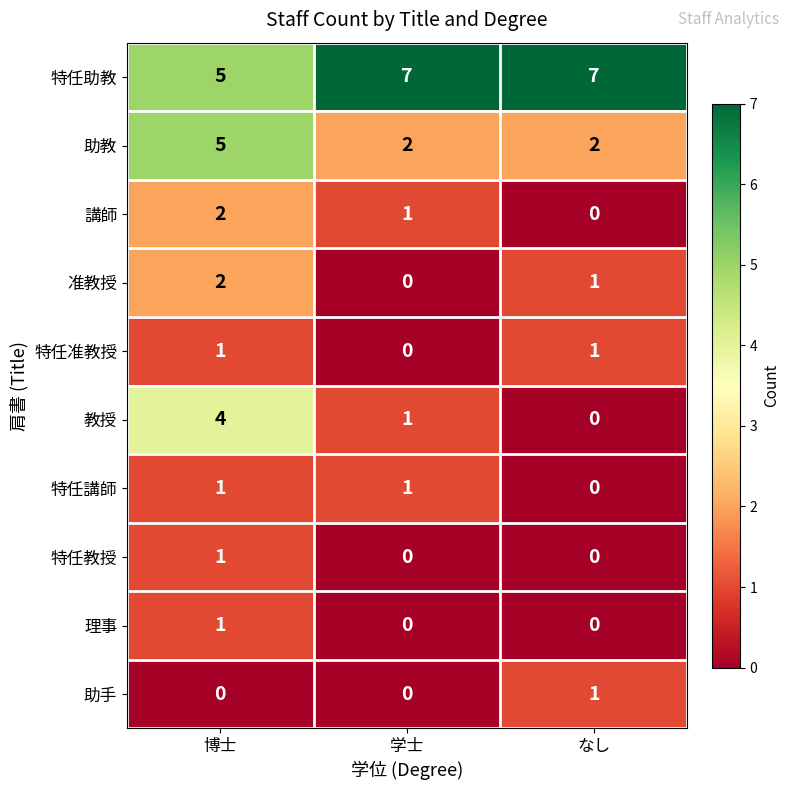

What is the spread (max minus min) of values at なし?

7